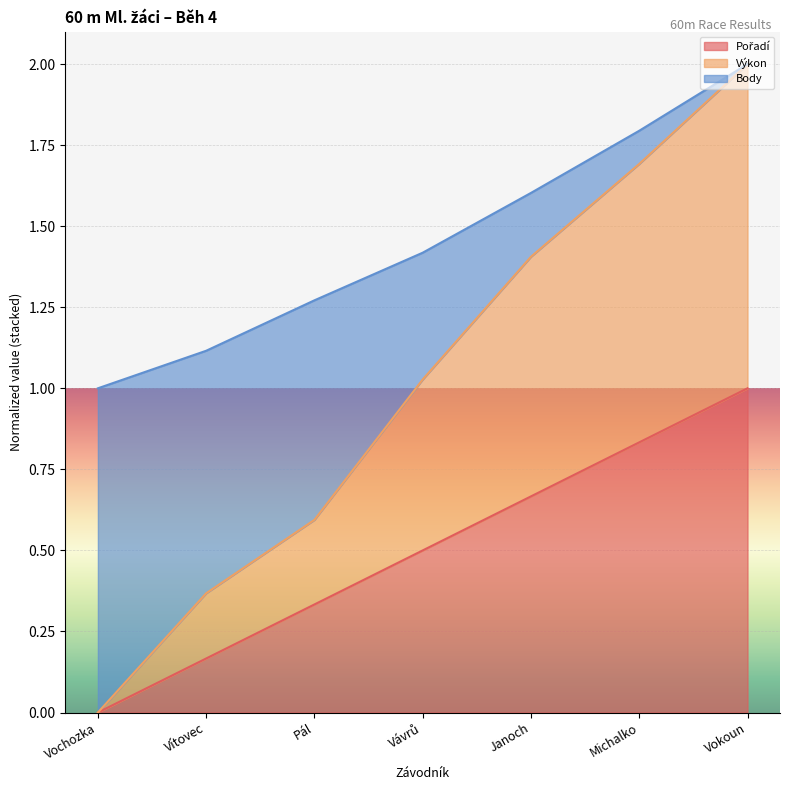

At which category is the sum across all series the highest?

Vokoun